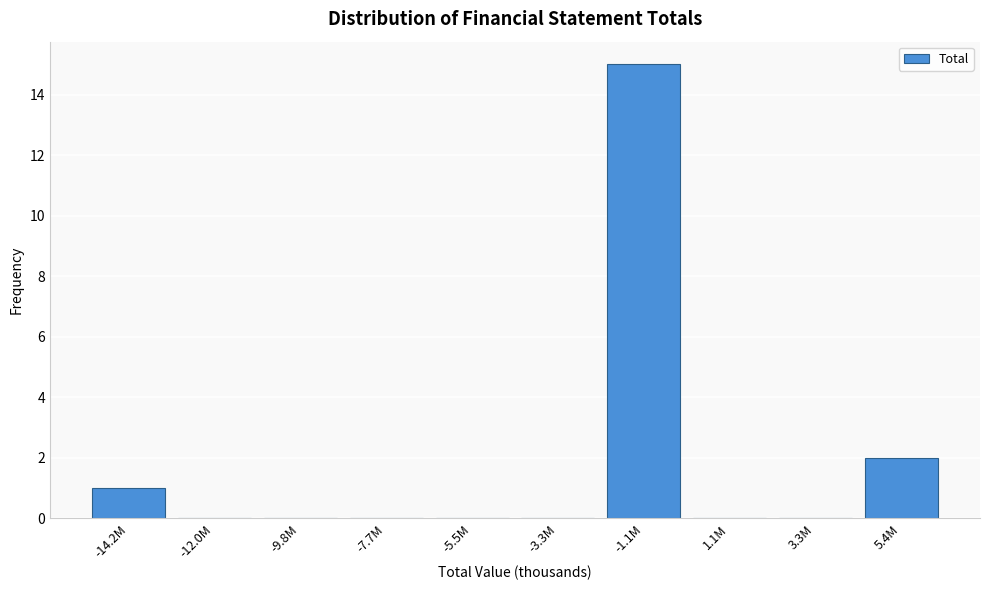

Reading left to right, extract all data points from this chart.

-14.2M=1	-12.0M=0	-9.8M=0	-7.7M=0	-5.5M=0	-3.3M=0	-1.1M=15	1.1M=0	3.3M=0	5.4M=2